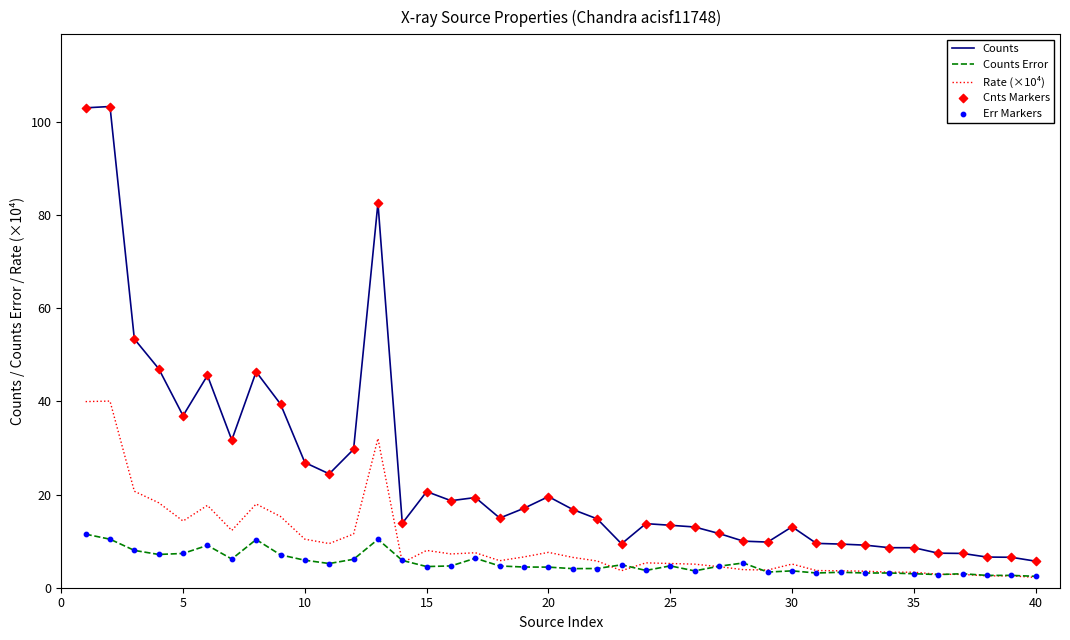

Which series has the largest range (max minus min)?

Counts